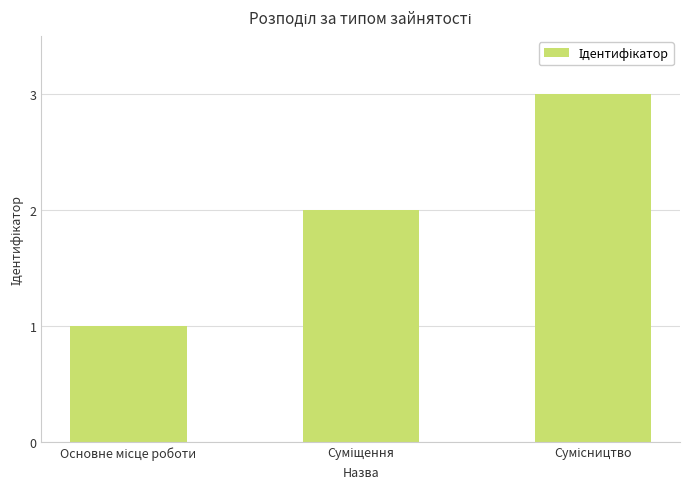

What is the maximum value shown in the chart?

3